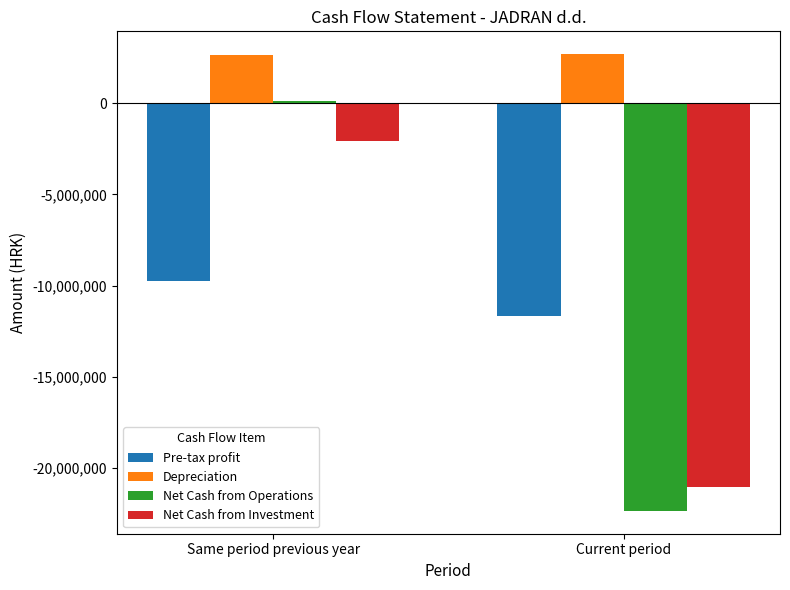

What is the sum of the Pre-tax profit values at Same period previous year and Current period?

-21427508